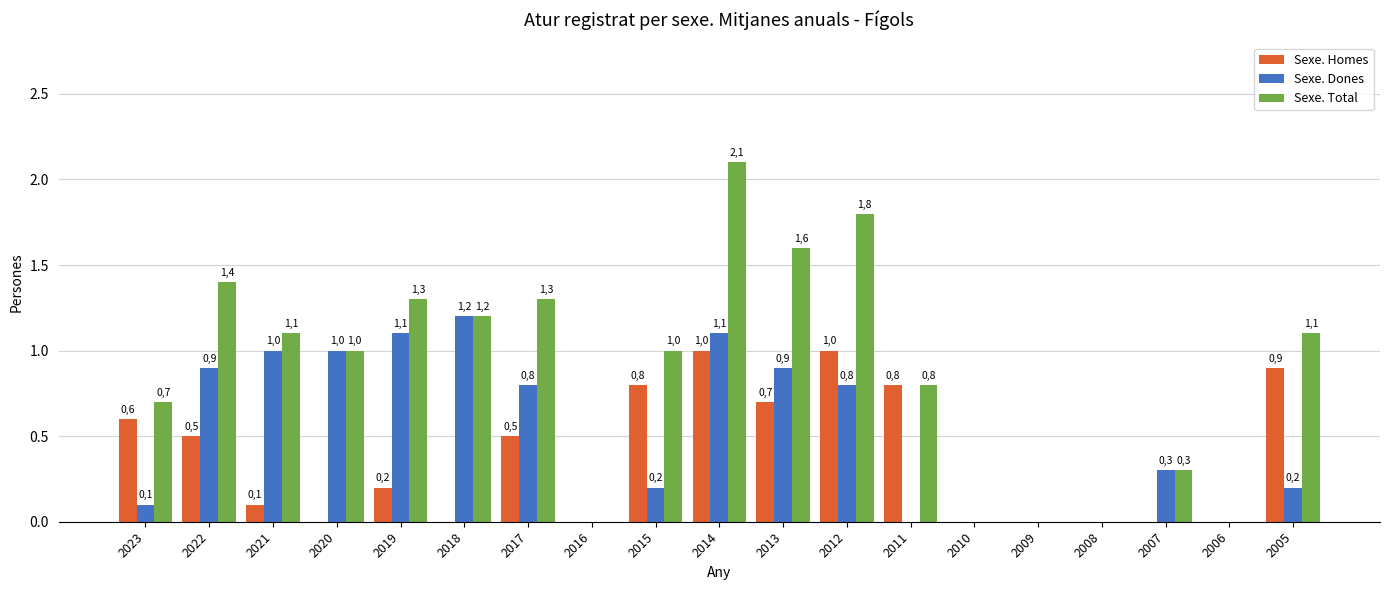

What is the maximum value for Sexe. Total?

2.1